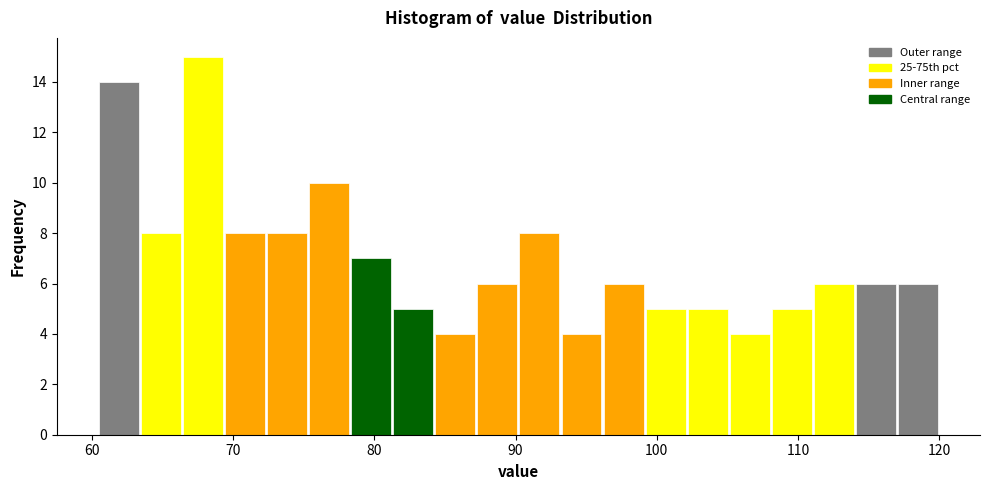

Around what value on the x-axis is the tallest bar? Give the approximate position of its centre, as read against the axis.

68